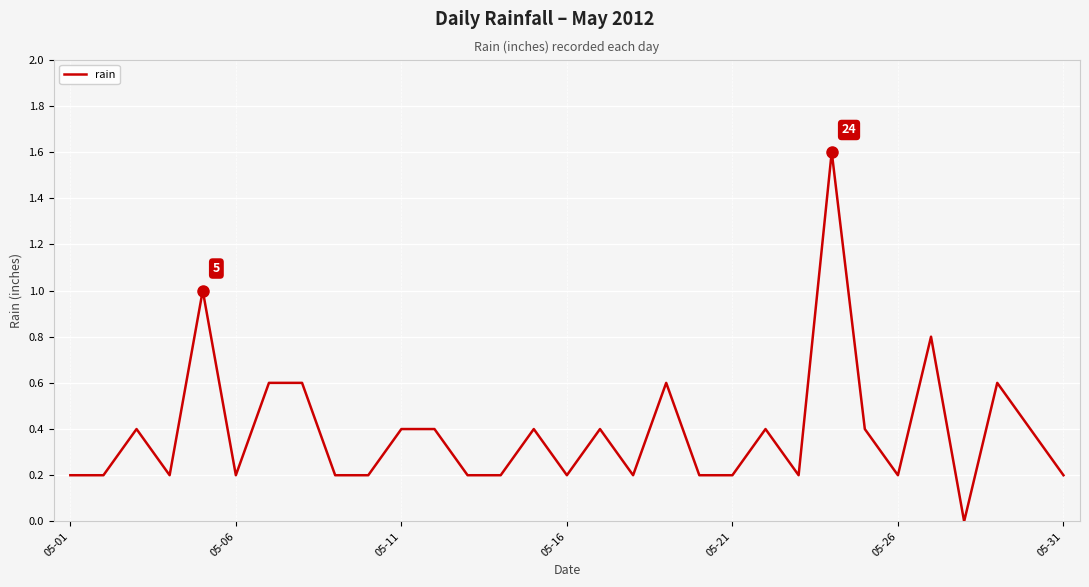

What is the difference between the maximum and minimum values?

1.6